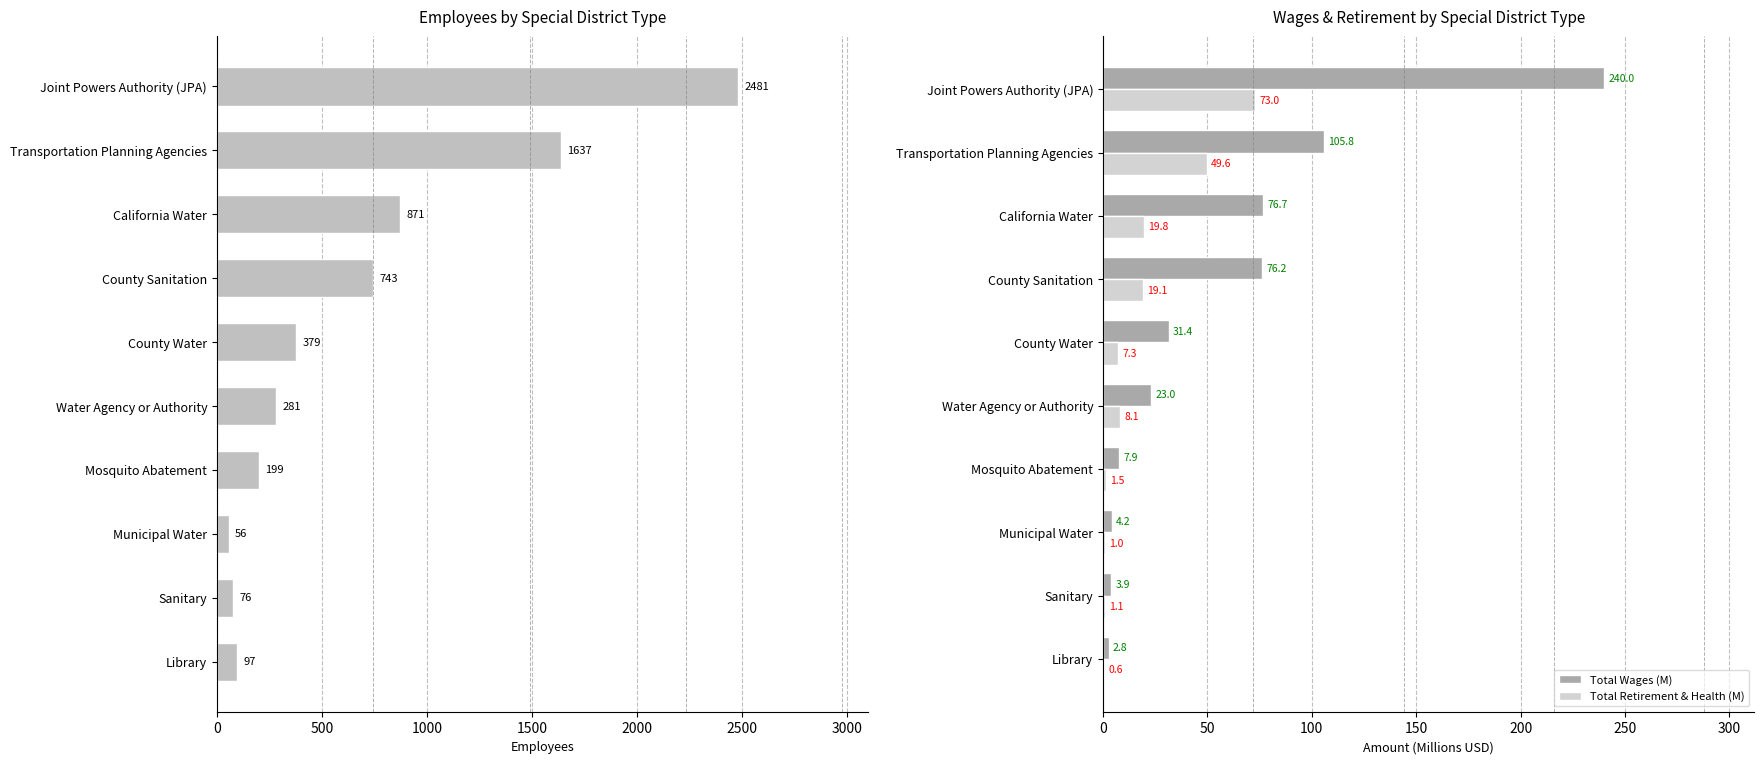

What is the sum of all Total Wages (M) values?

571.9